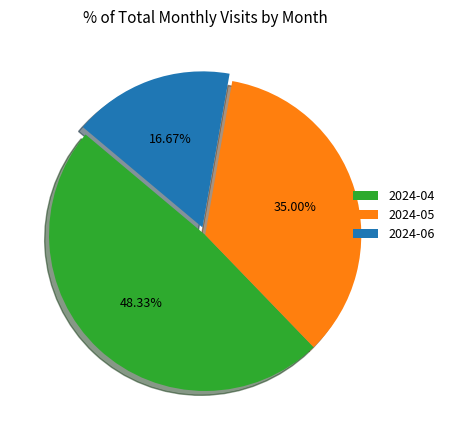

Which has a higher value, 2024-04 or 2024-05?

2024-04